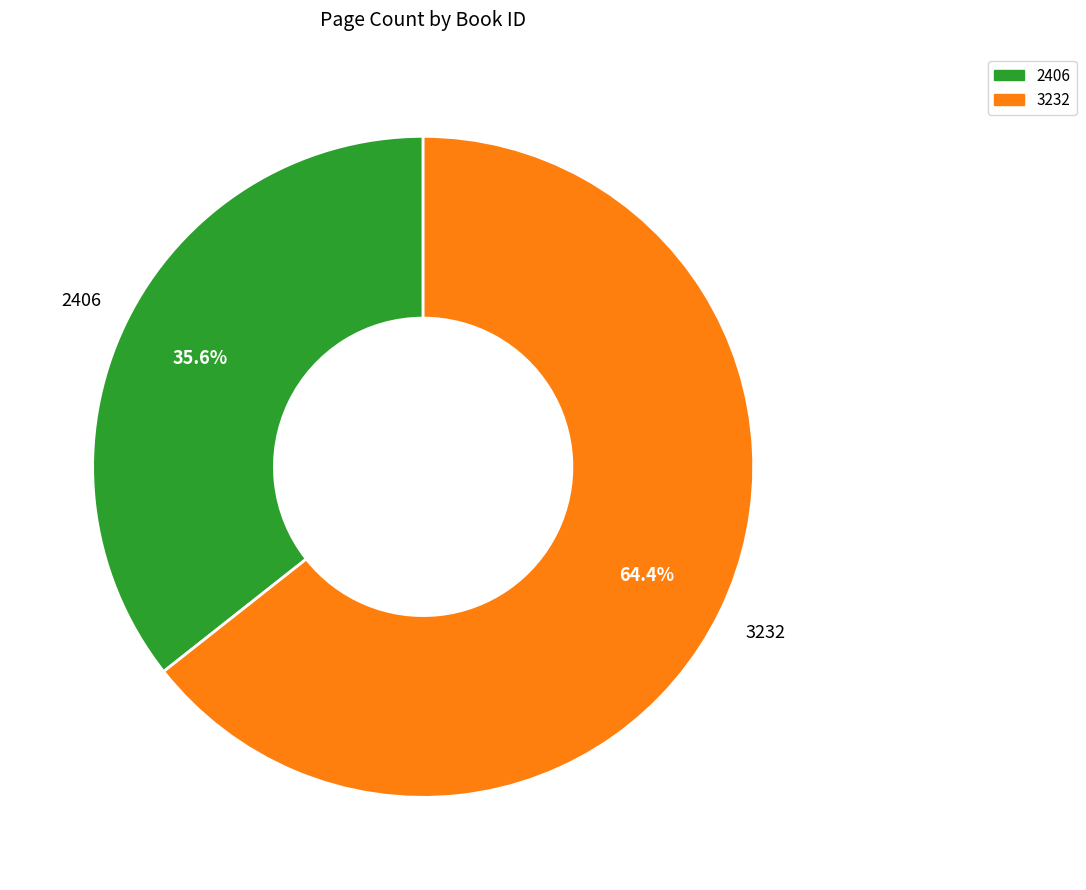

Which has a higher value, 3232 or 2406?

3232